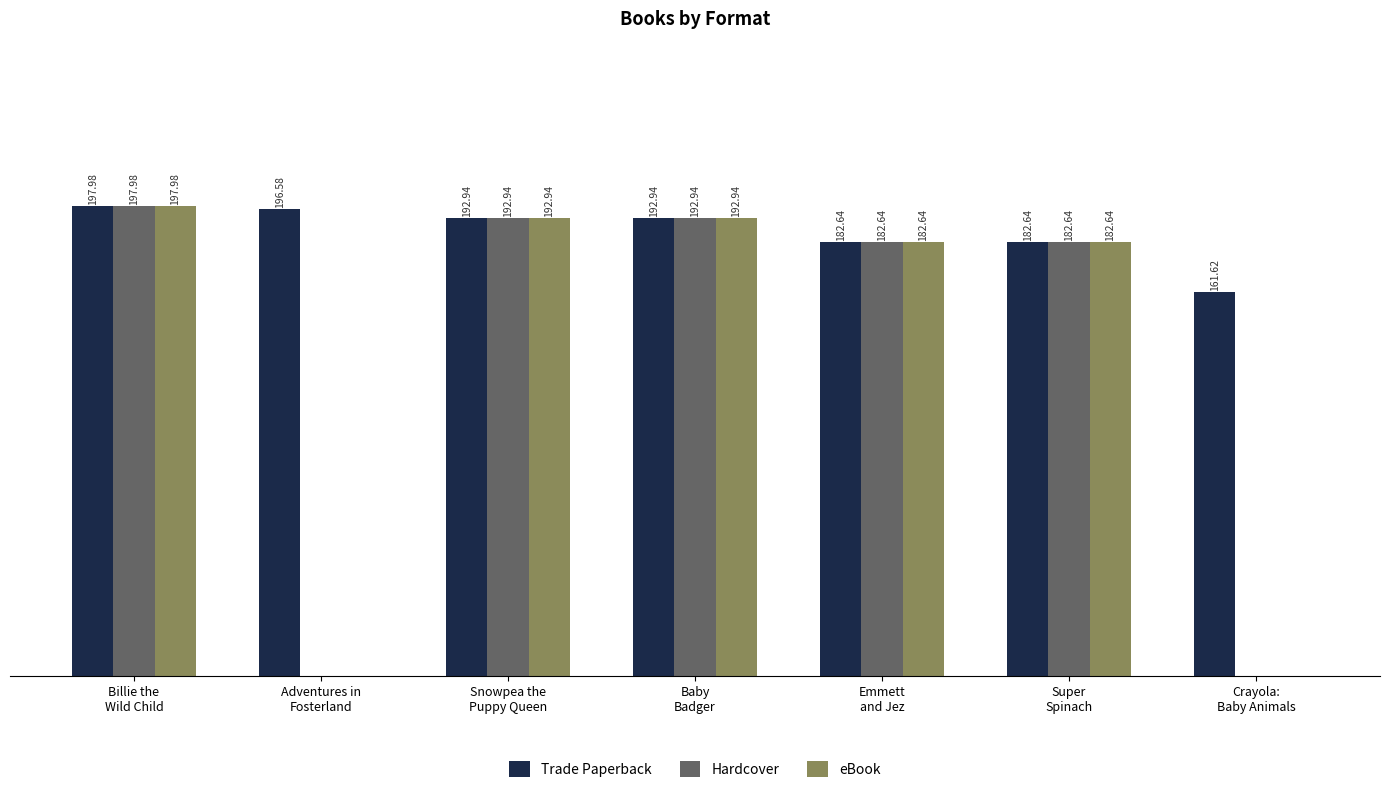

Which series has the largest total across all categories?

Trade Paperback